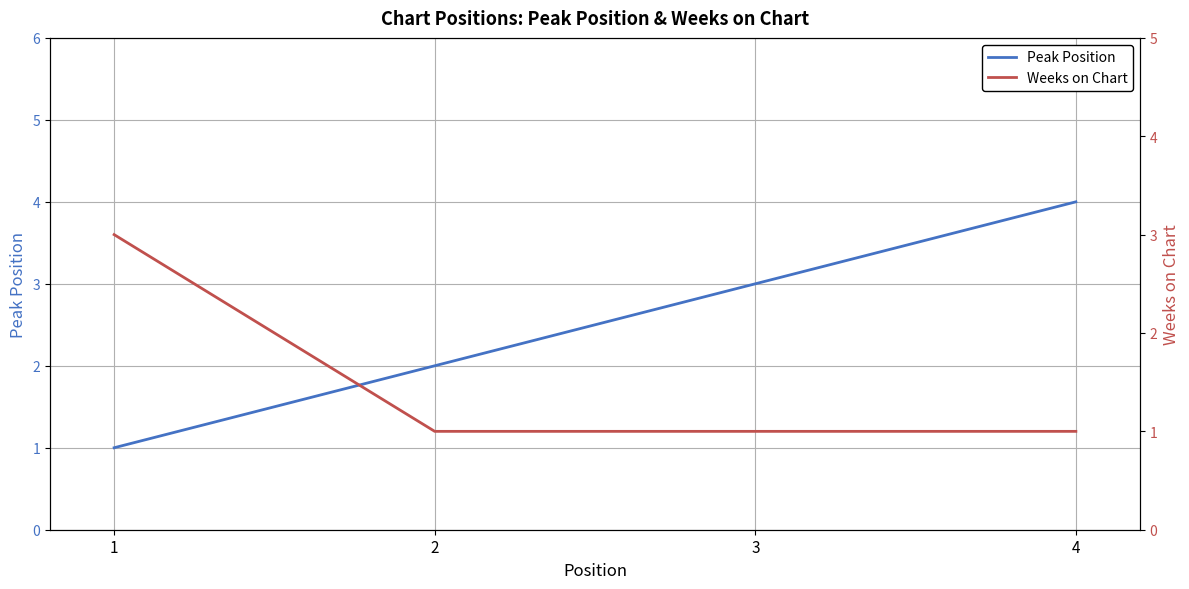

Is it true that Peak Position equals 4 at 4?

True